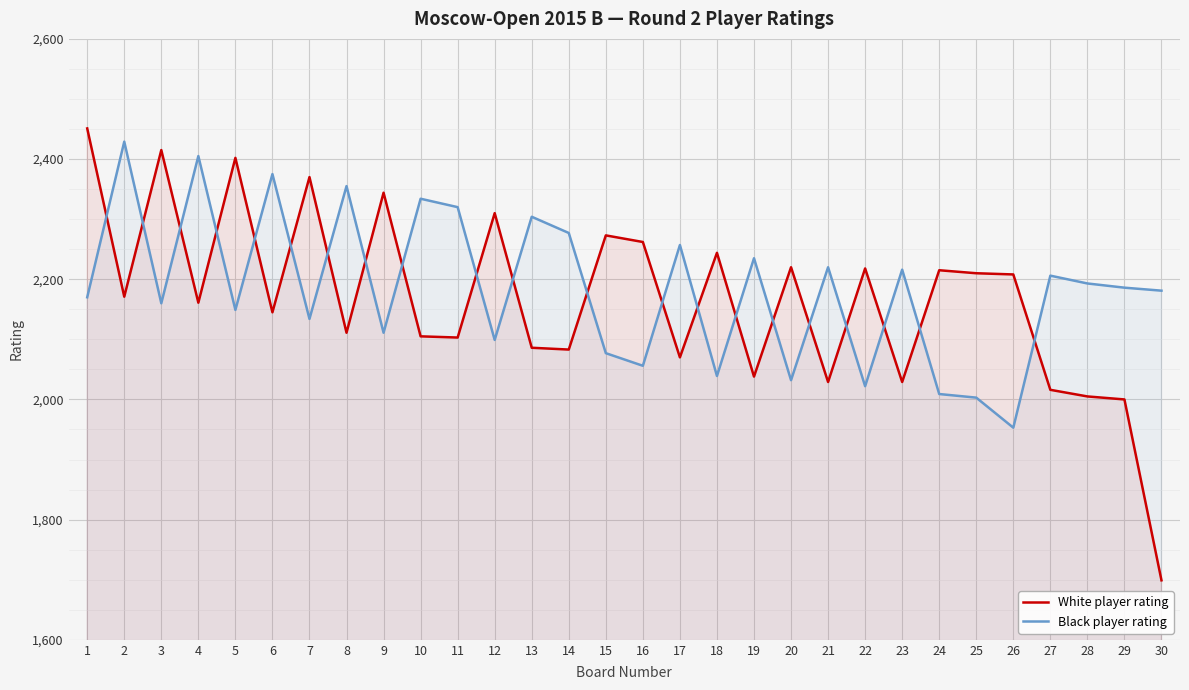

List the labels in order of Black player rating value, largest first.

2, 4, 6, 8, 10, 11, 13, 14, 17, 19, 21, 23, 27, 28, 29, 30, 1, 3, 5, 7, 9, 12, 15, 16, 18, 20, 22, 24, 25, 26